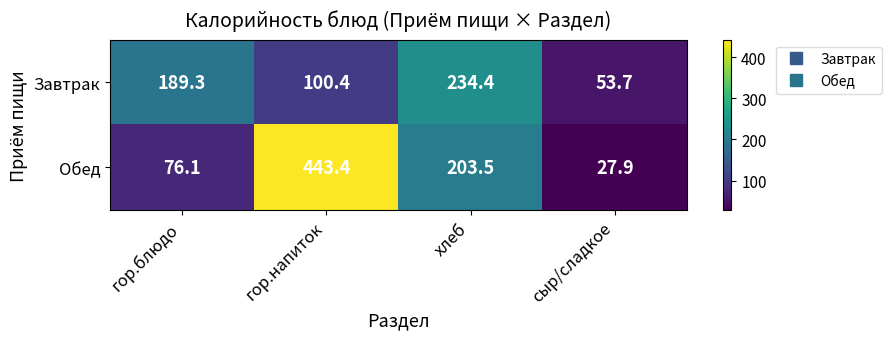

Reading right to left, what are all the values shown in this chart?

Завтрак: сыр/сладкое=53.7	хлеб=234.4	гор.напиток=100.4	гор.блюдо=189.3
Обед: сыр/сладкое=27.9	хлеб=203.5	гор.напиток=443.4	гор.блюдо=76.1